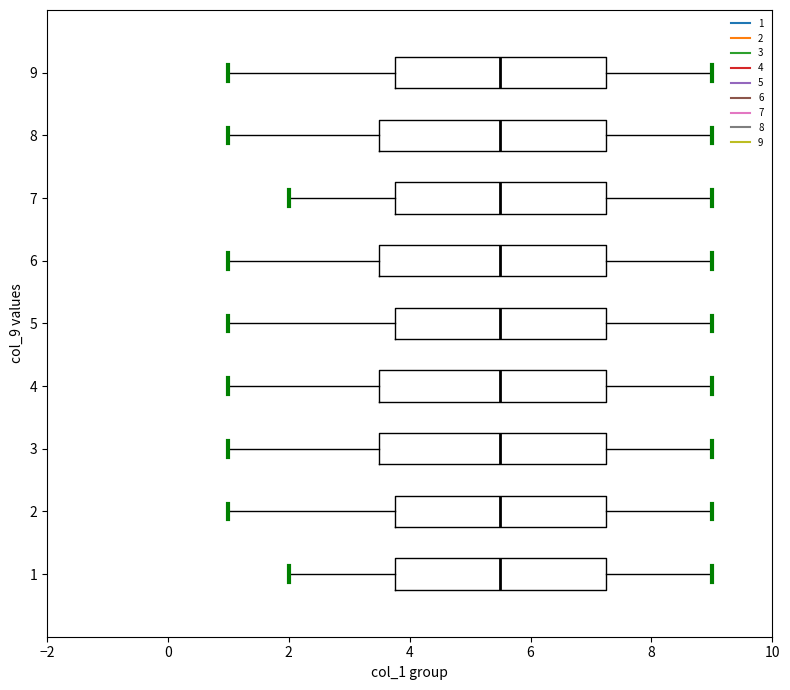

Where is the right edge of the box at y = 3 on the x-axis? The values are not printed on the chart, so give them approximately, as read against the axis.

7.2